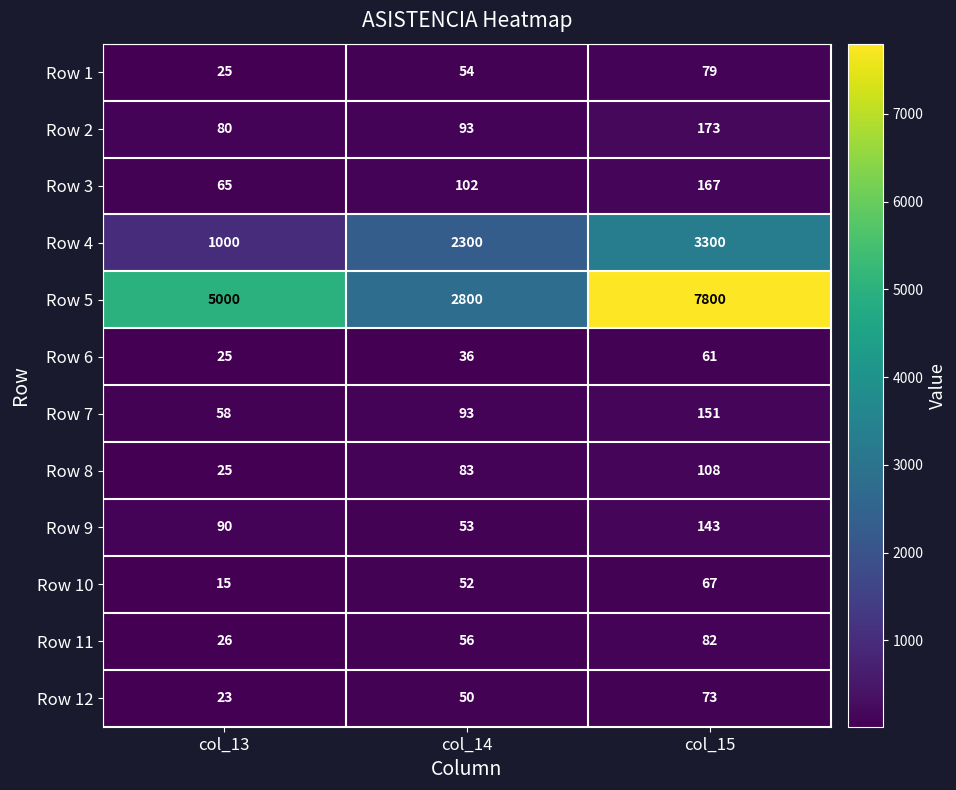

Which series has the largest total across all categories?

Row 5